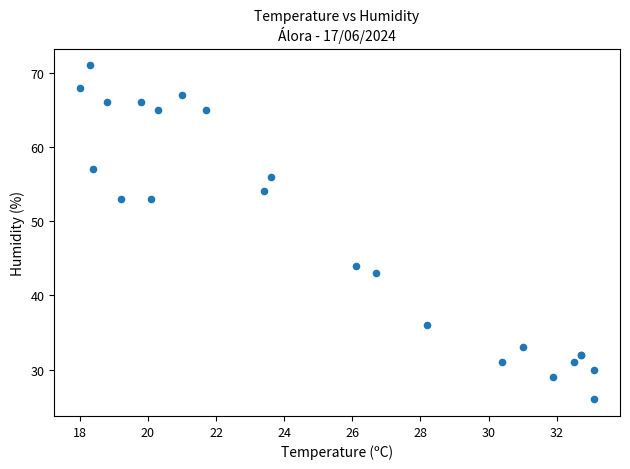

What Y value in the scatter plot is closest to 48?

44